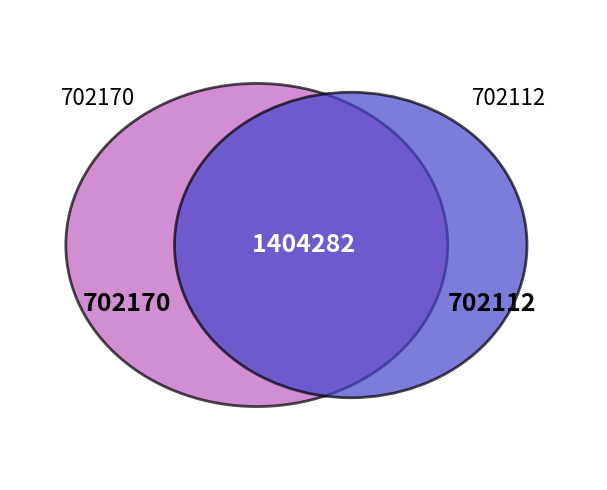

Does any single category account for the majority?

Yes